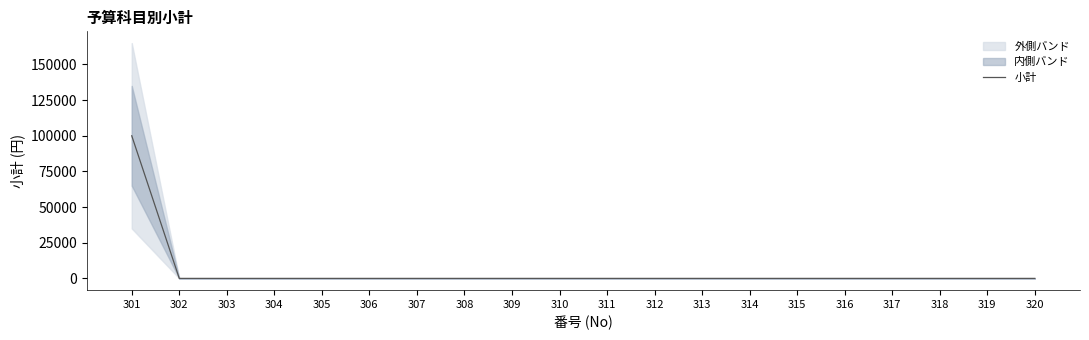

Where is the data nearest to the value 50000?

301